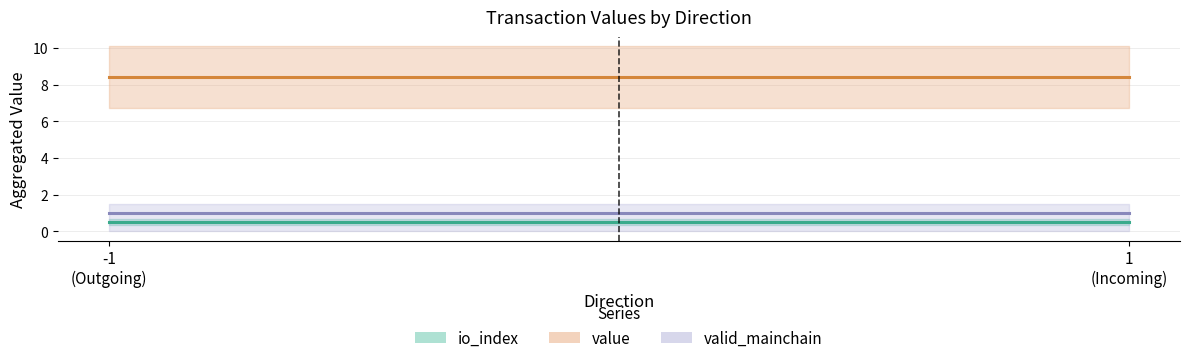

What is the sum of the value values at 1 and -1?

16.8